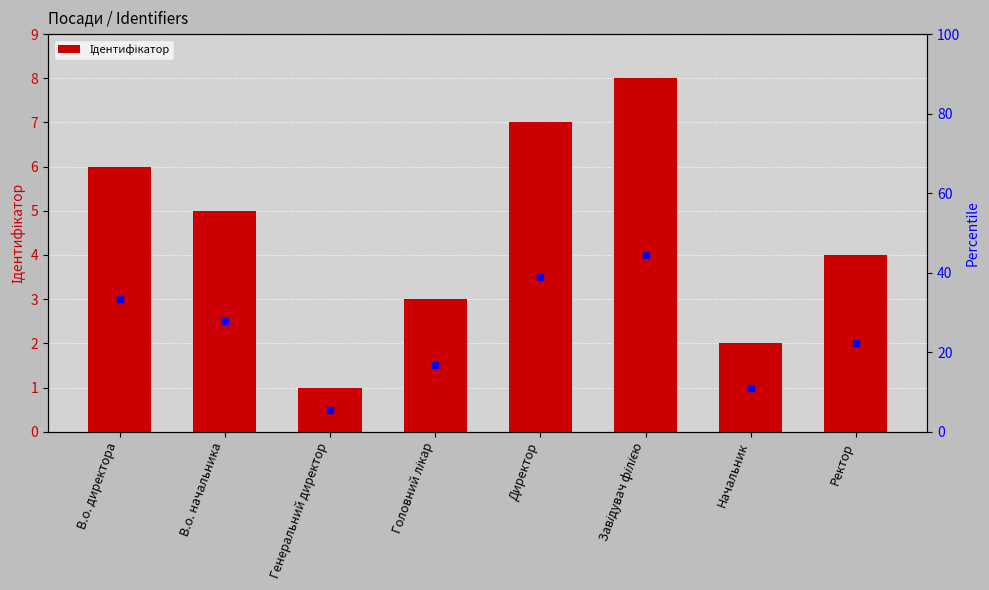

The chart shows a value of 8 at Завідувач філією. True or false?

True